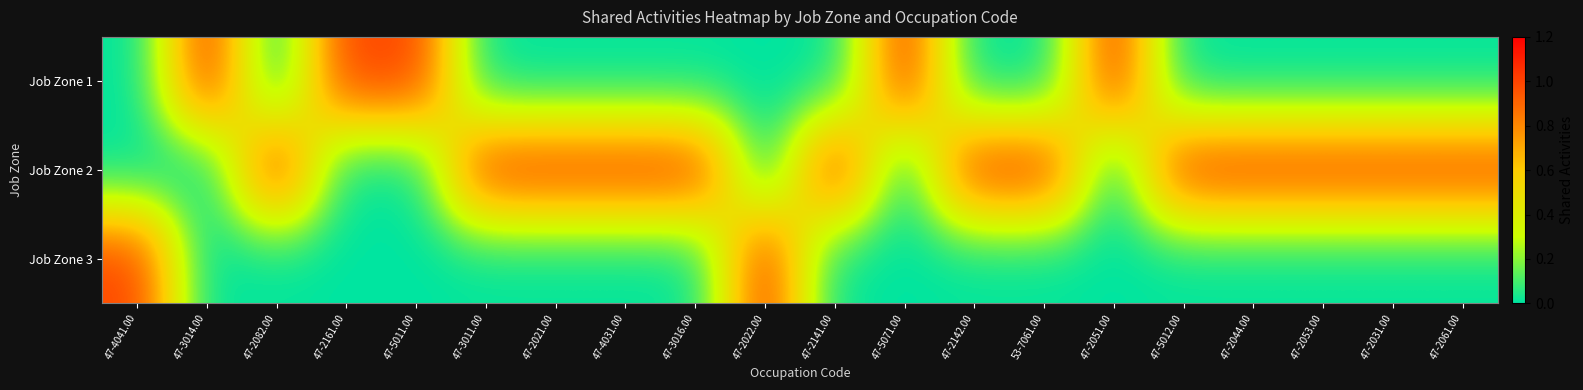

Count the number of data series in this chart.

3